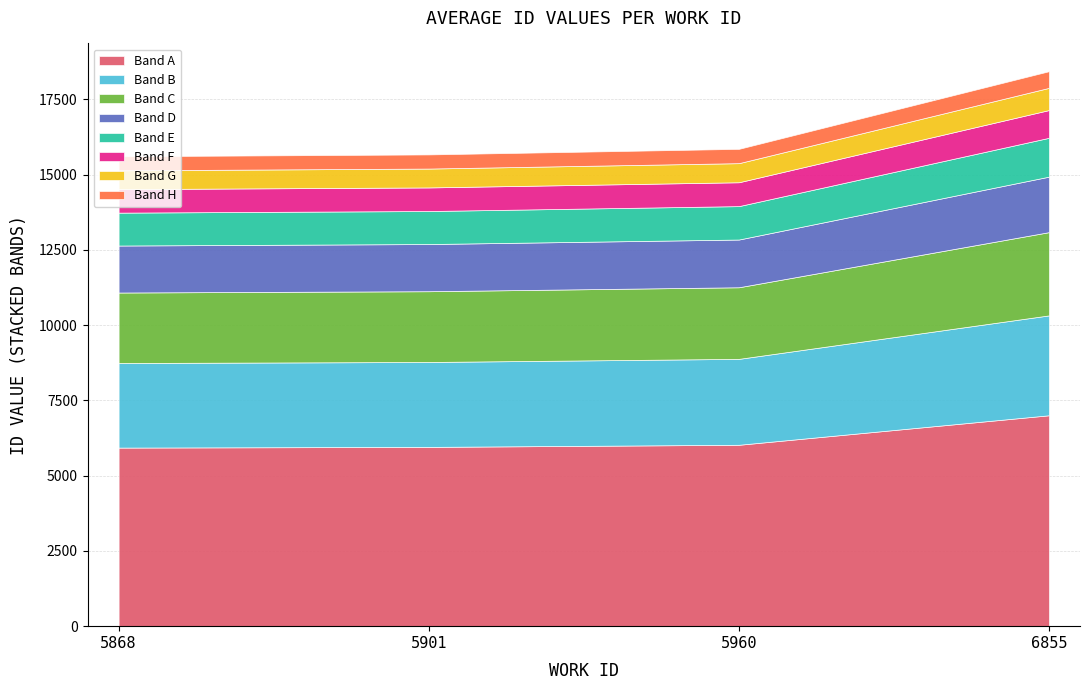

At which label is the value closest to 17019?

5960